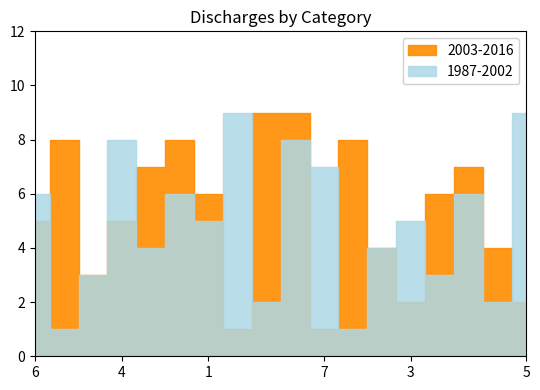

What is the label of the 1st point from the right?

5